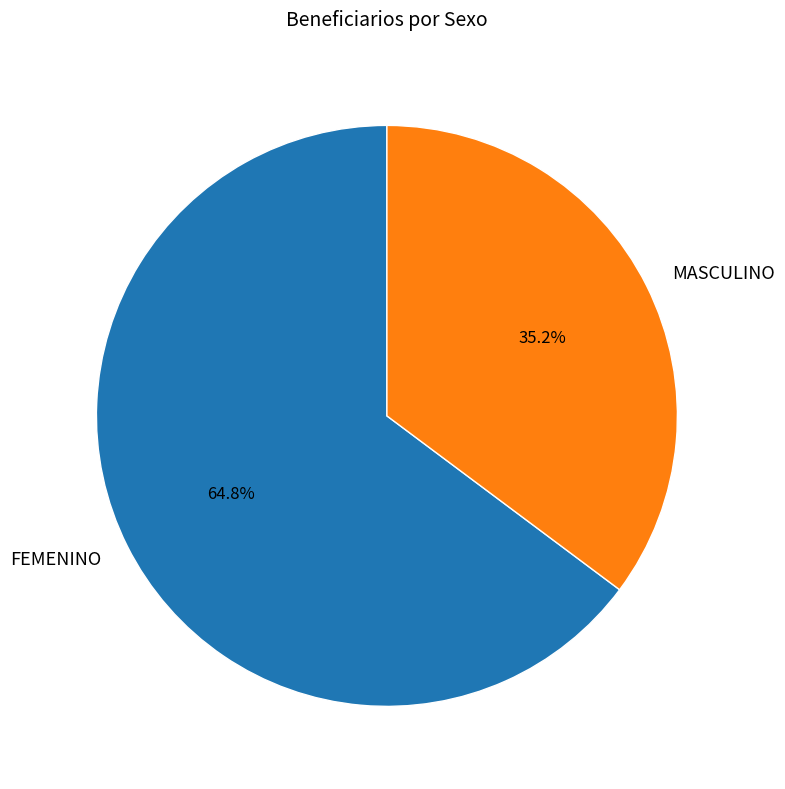

Rank the categories by value from lowest to highest.

MASCULINO, FEMENINO